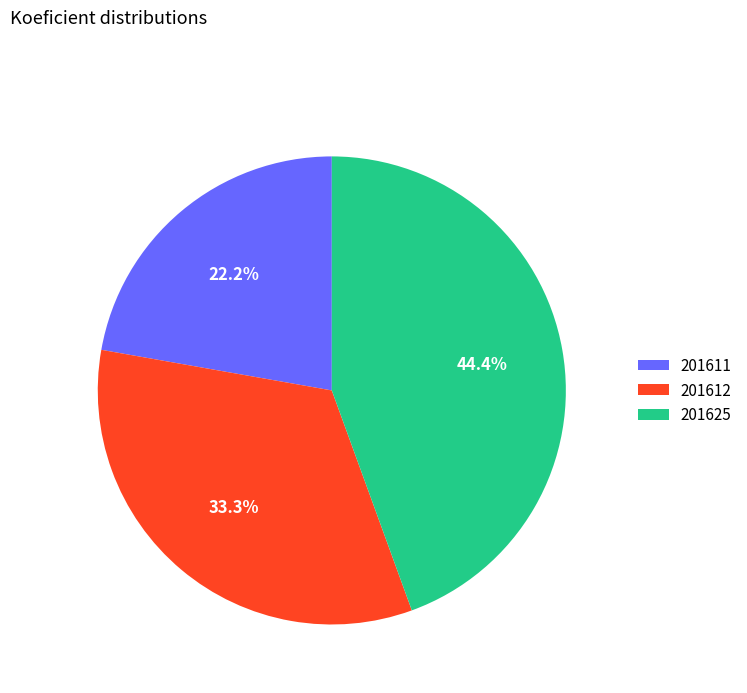

Is it true that 201611 is 30% of the pie?

False